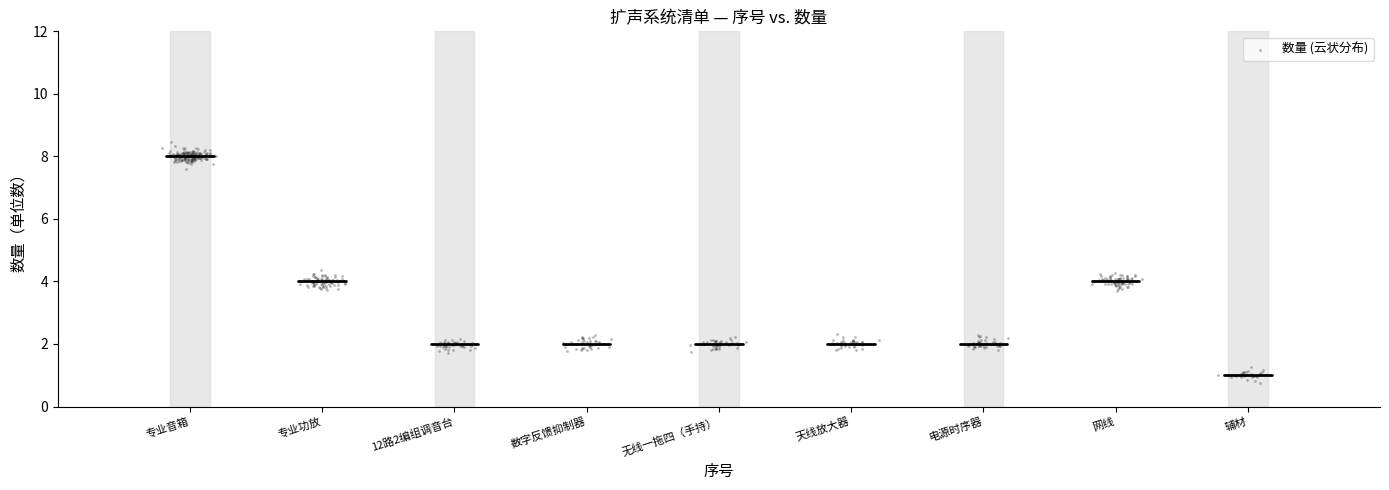

What is the range of X values (max minus min)?

8.3